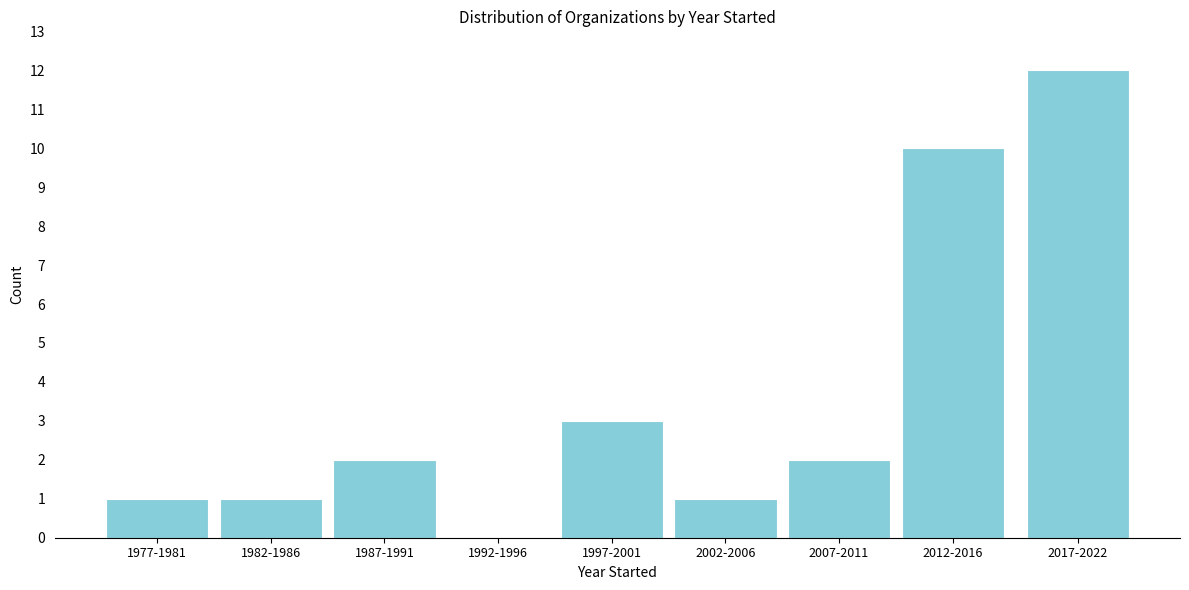

Reading left to right, transcribe all the data shown in this chart.

1977-1981=1	1982-1986=1	1987-1991=2	1992-1996=0	1997-2001=3	2002-2006=1	2007-2011=2	2012-2016=10	2017-2022=12